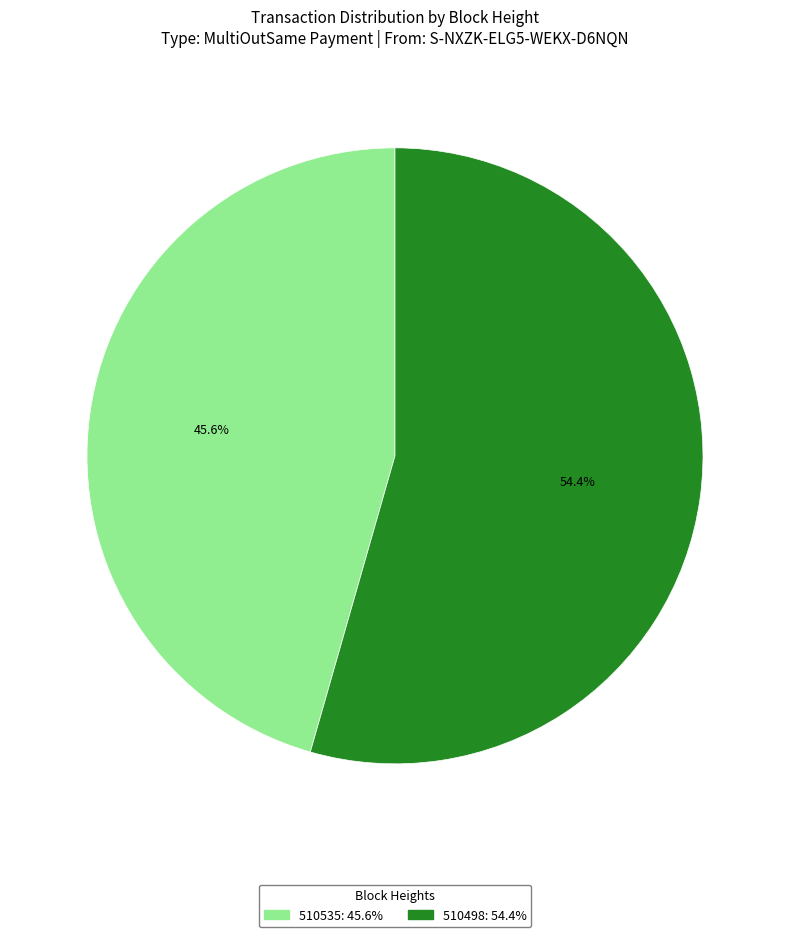

Is there a majority slice in this chart?

Yes